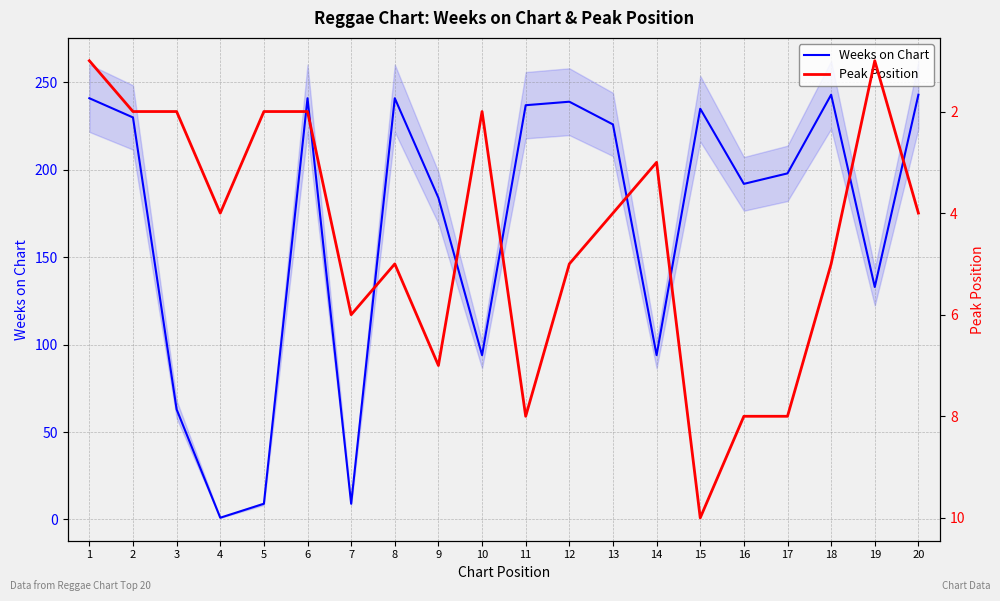

What is the value of the Peak Position point at the 12th from the left?

5